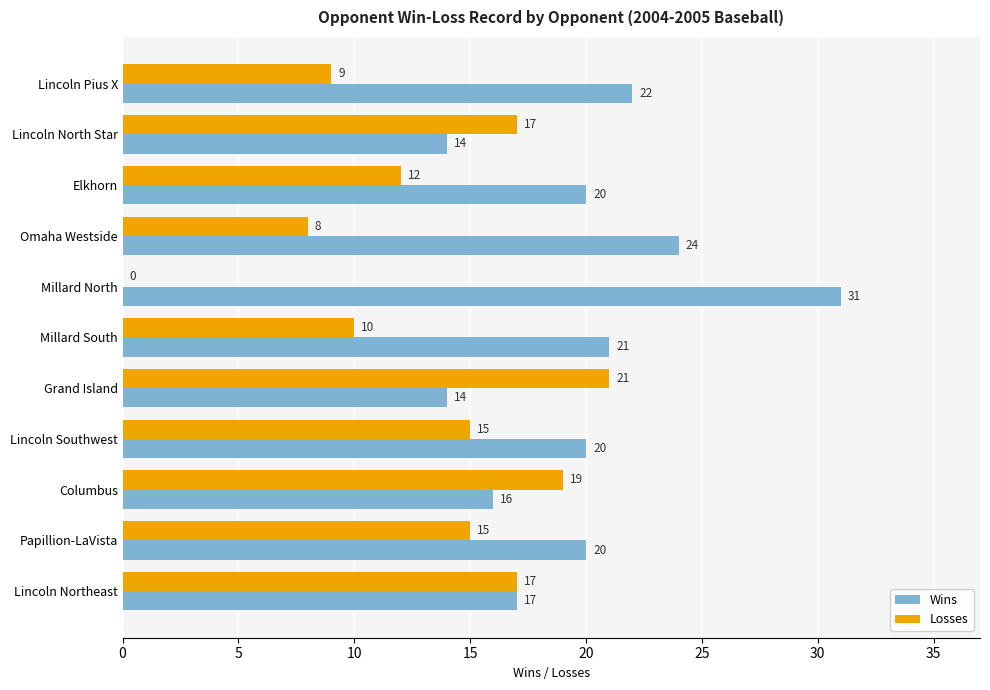

True or false: Wins has a value of 20 at Elkhorn.

True